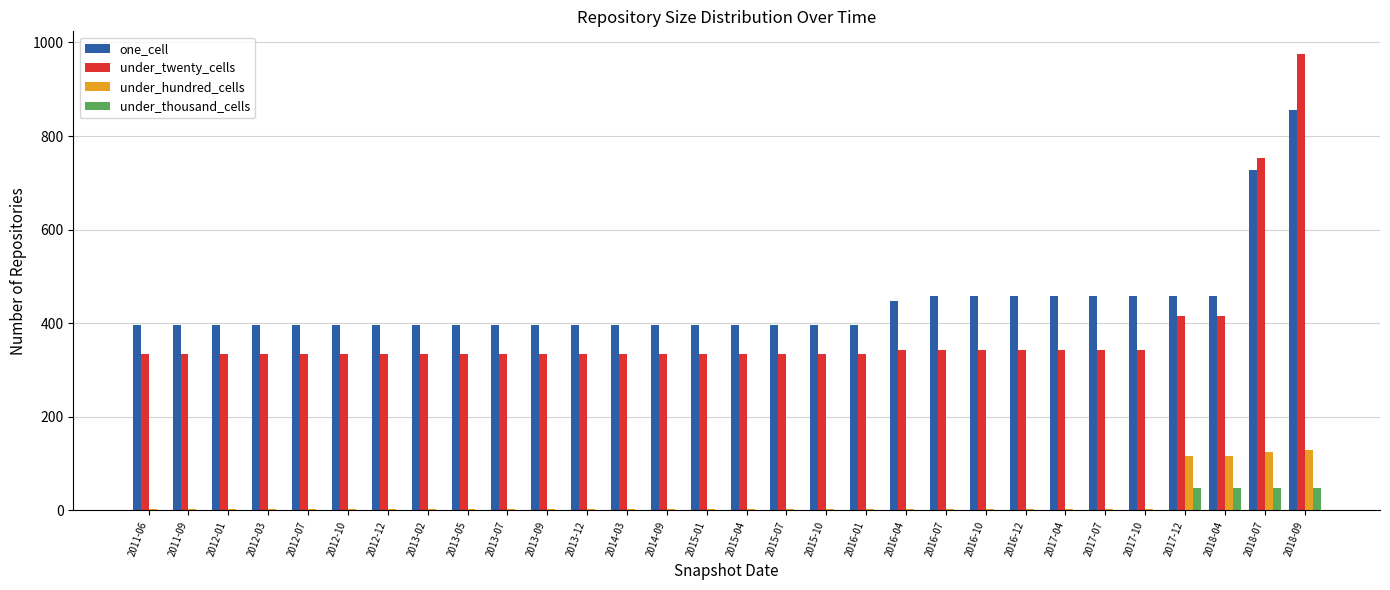

At which label is one_cell closest to 626?

2018-07